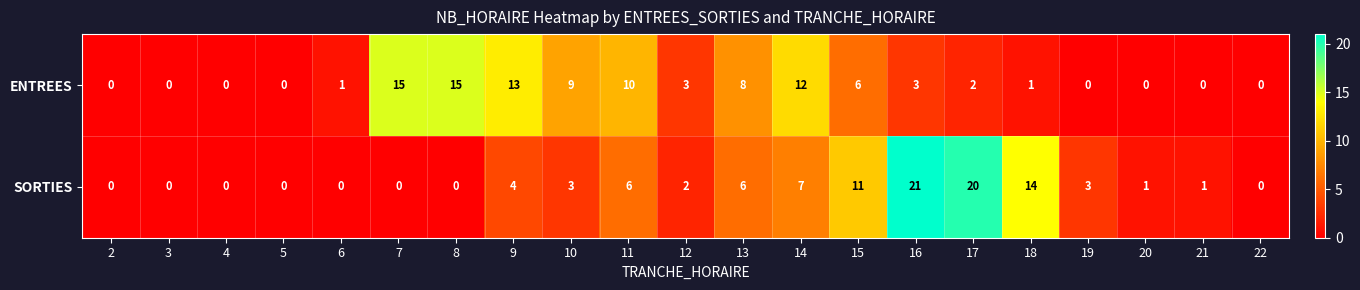

At how many categories does at least one series exceed 6?

11